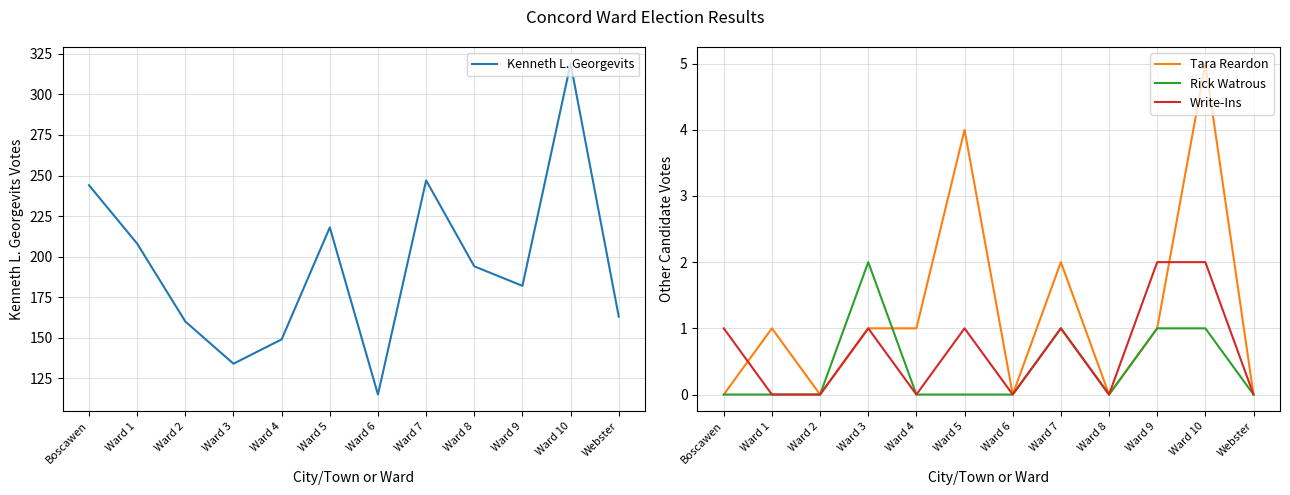

What is the value of the Kenneth L. Georgevits point at the 5th from the left?

149